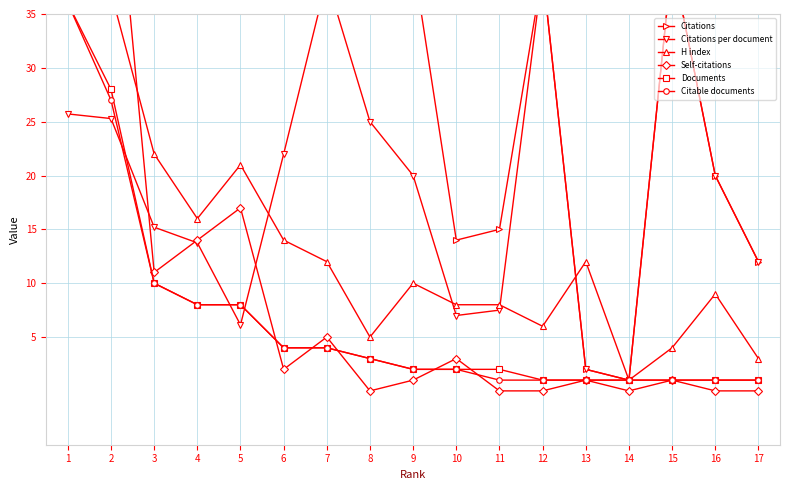

At which category does the chart reach its minimum across all series?

8